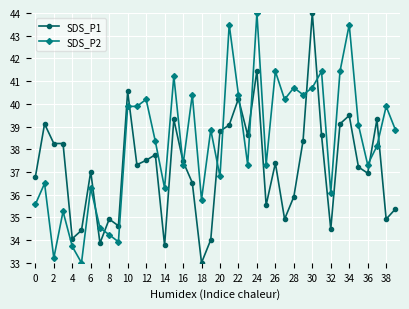

What is the greatest value displayed?

44.0